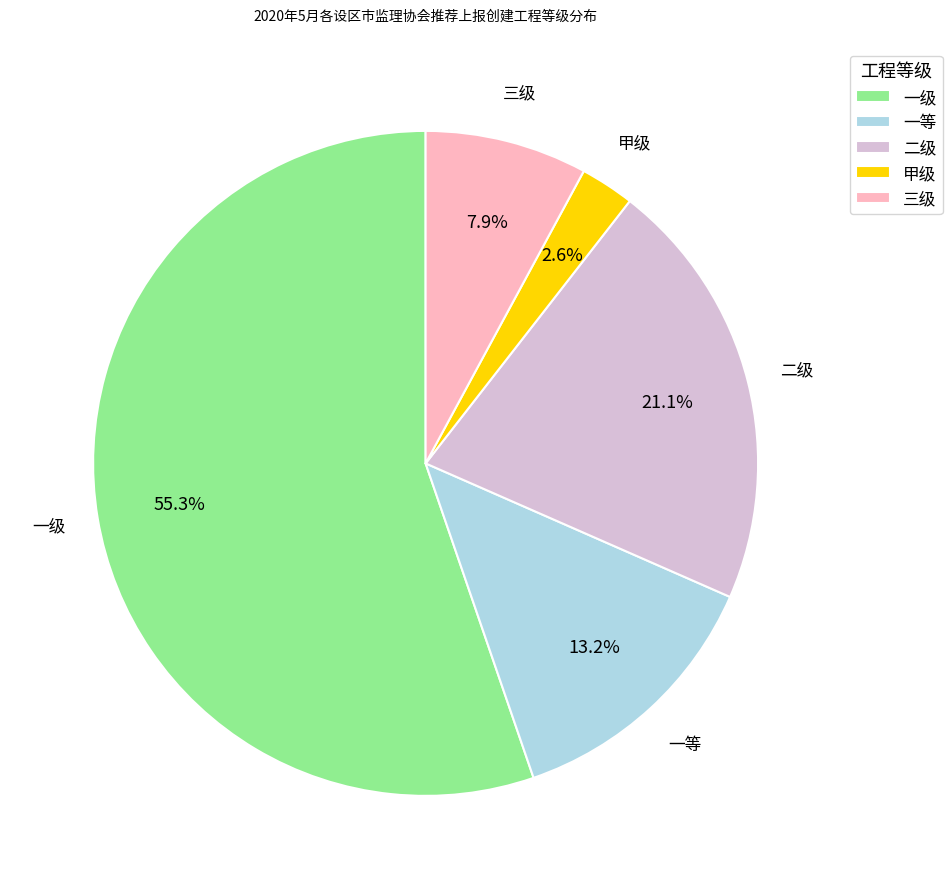

To the nearest percent, what is the difference between the largest and smallest slice percentages?

53%